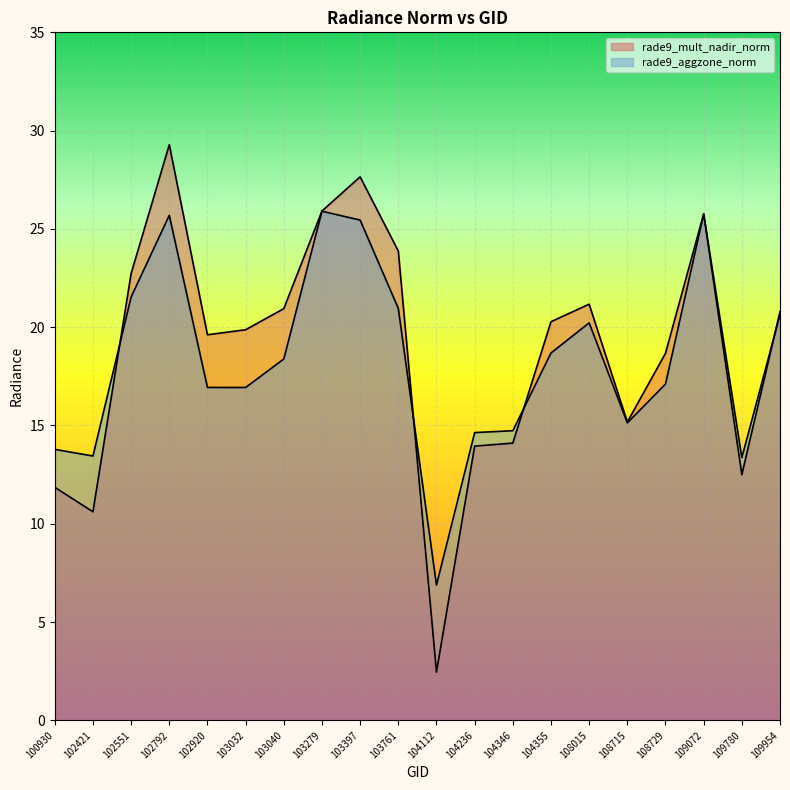

Which series has the largest total across all categories?

rade9_mult_nadir_norm